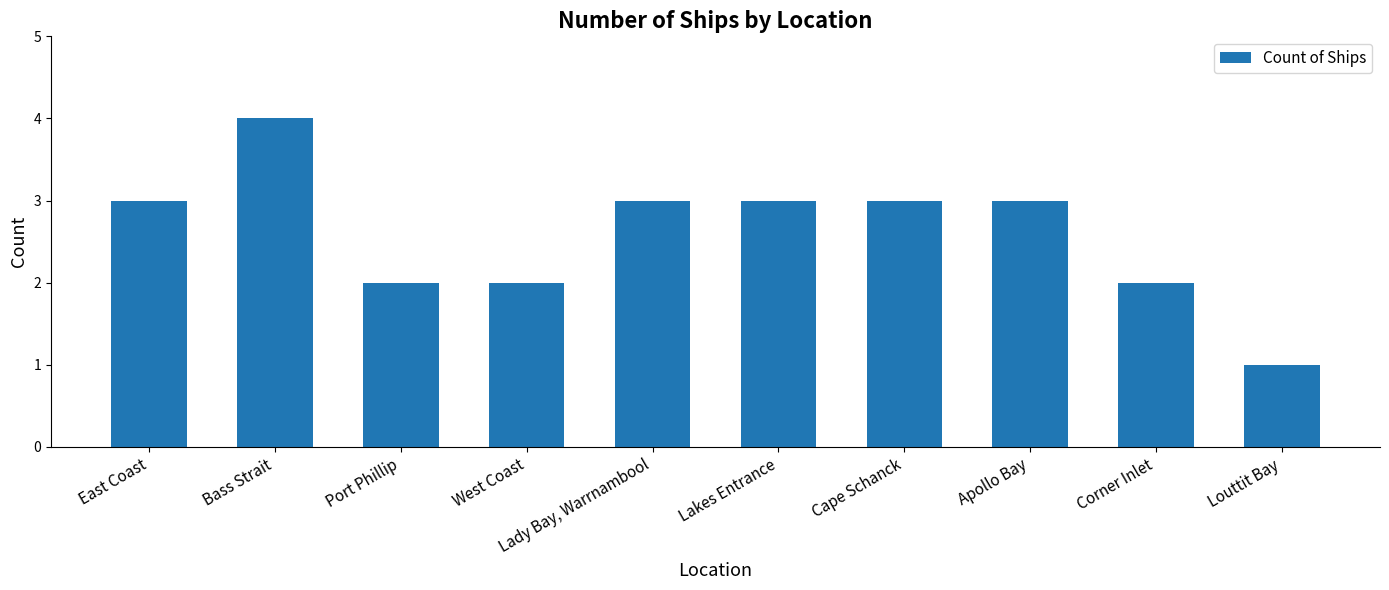

Count the number of categories in the chart.

10